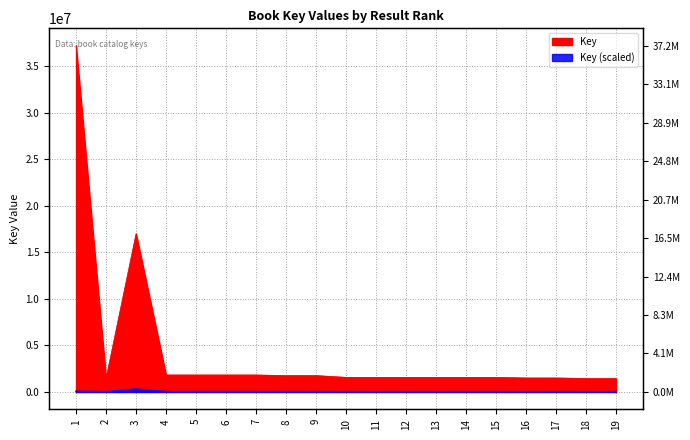

The value at 3 is 7087471. True or false?

False